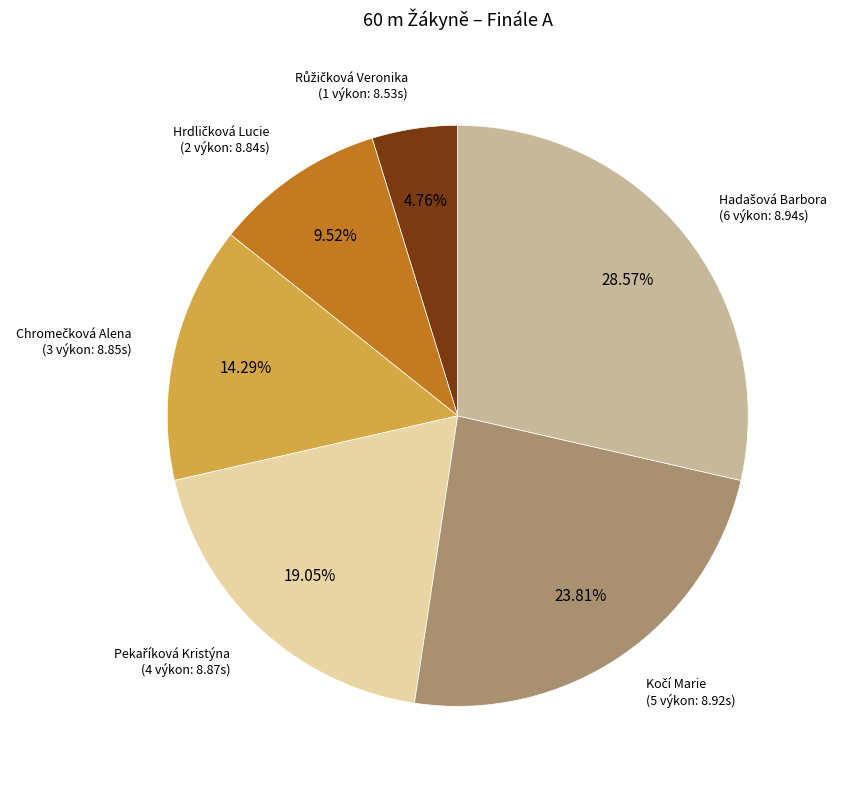

Is there any slice that represents more than half of the pie?

No